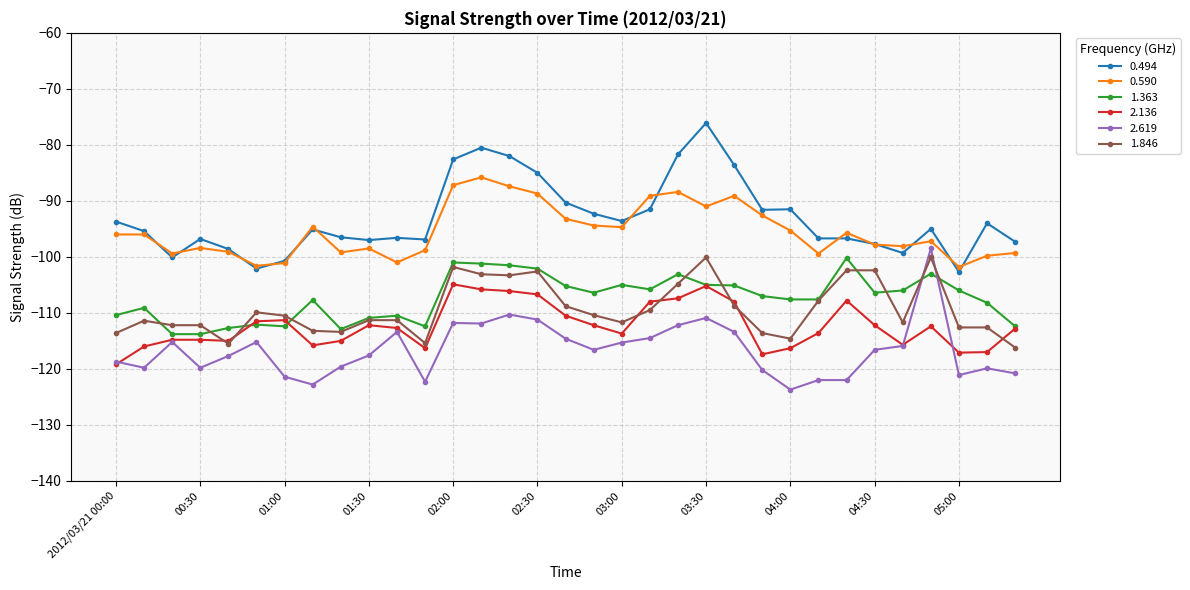

True or false: 1.363 and 0.494 cross at least once.

False